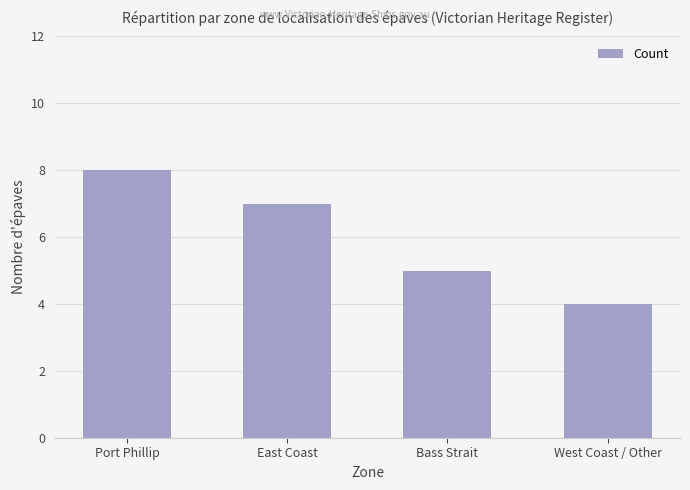

The chart shows a value of 6 at West Coast / Other. True or false?

False